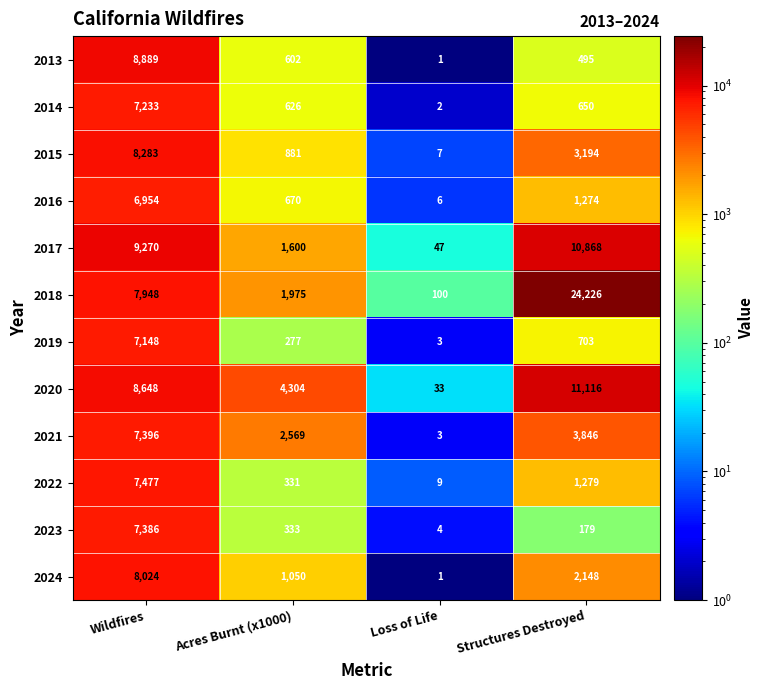

Rank the series at Structures Destroyed from highest to lowest value.

2018, 2020, 2017, 2021, 2015, 2024, 2022, 2016, 2019, 2014, 2013, 2023